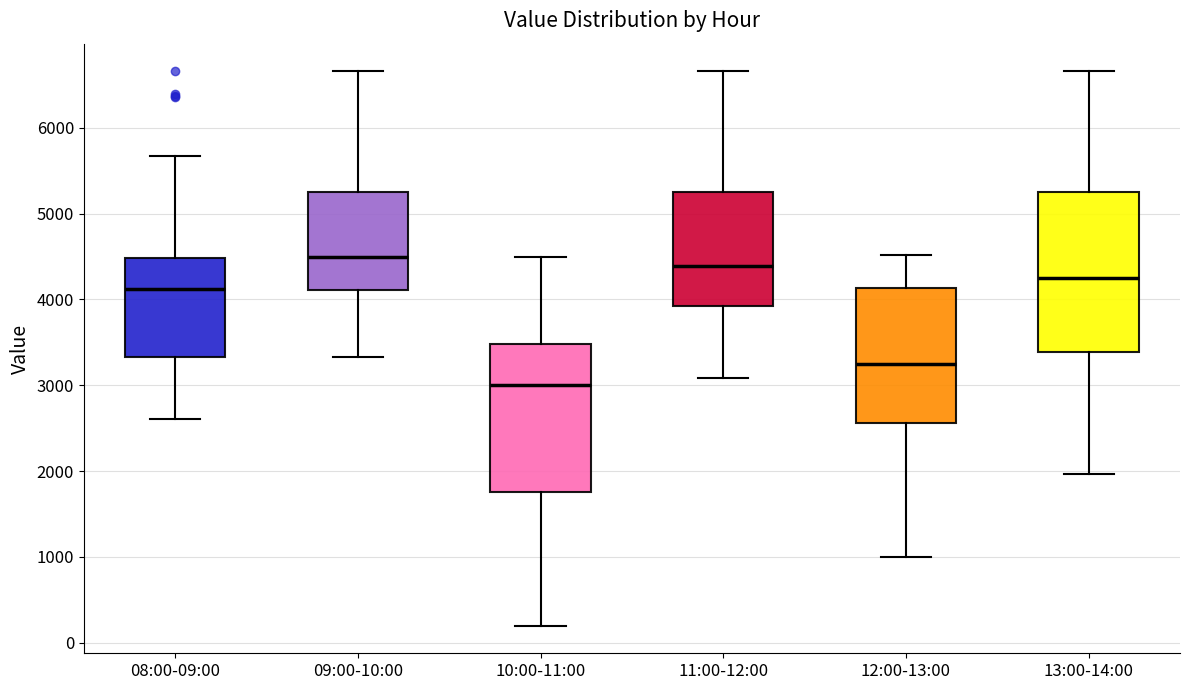

Comparing the boxes themselves (not the whiskers), which one is the tallest?

13:00-14:00